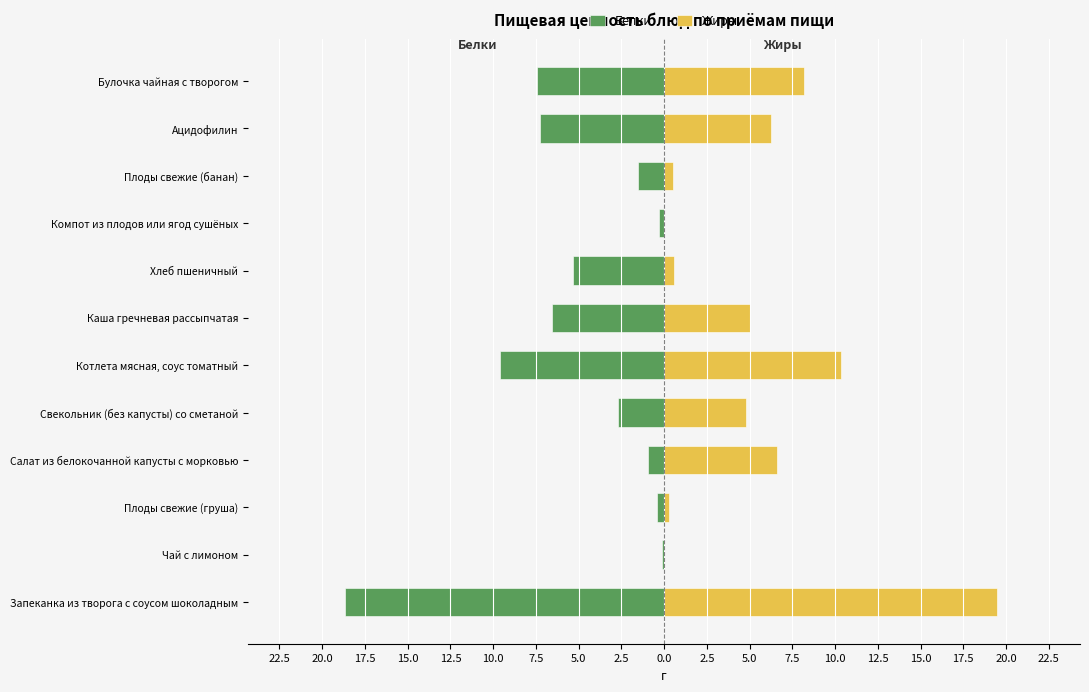

Is it true that Жиры equals 0.3 at Плоды свежие (банан)?

False